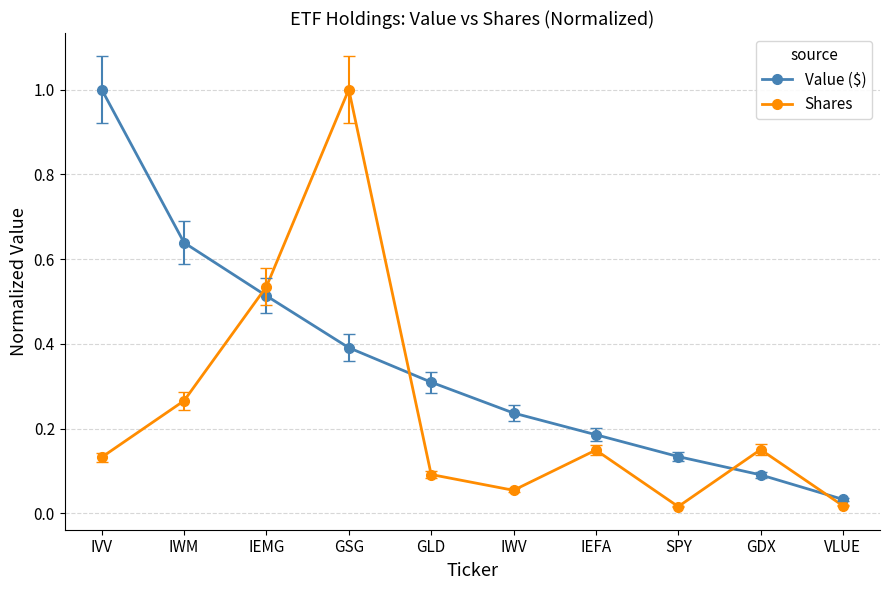

Which series changed the most between GSG and IWV?

Shares